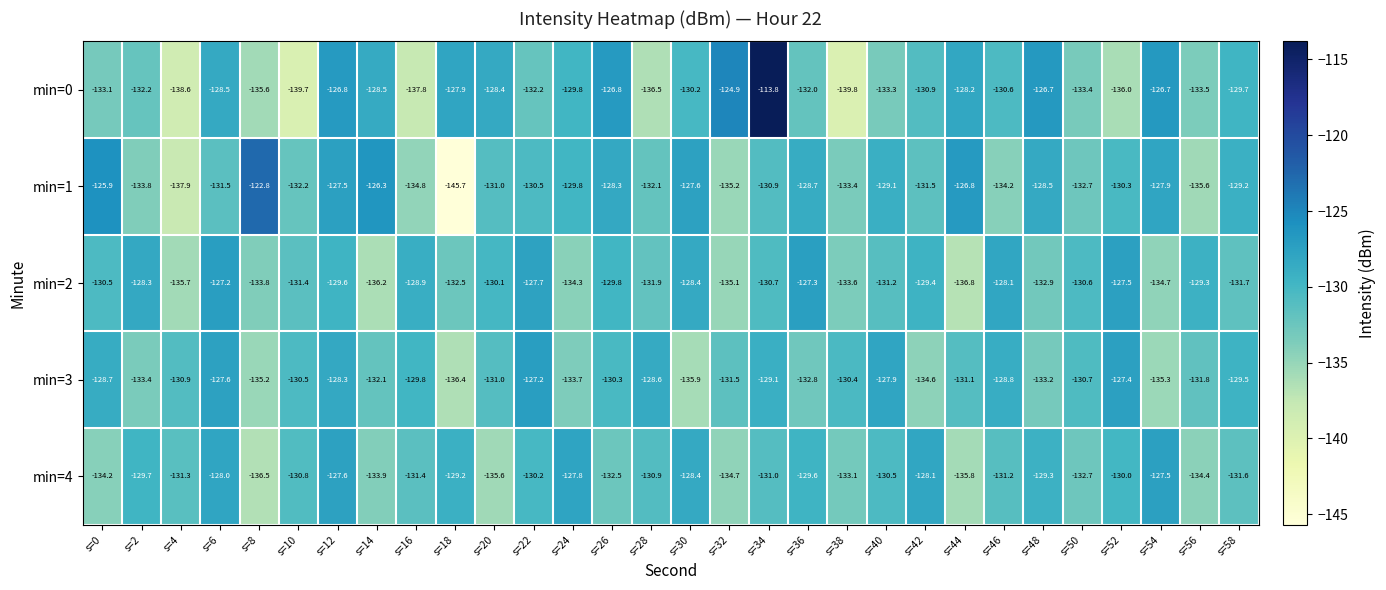

At s=10, list the series in order from largest to smallest.

min=3, min=4, min=2, min=1, min=0